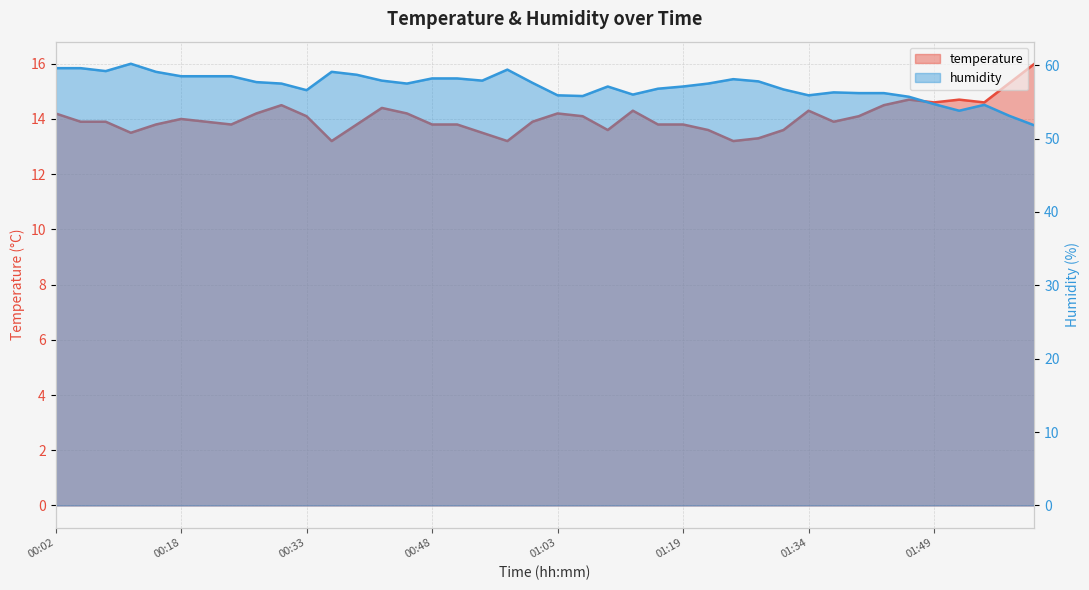

What is the difference between the maximum and minimum values in the humidity series?

8.4